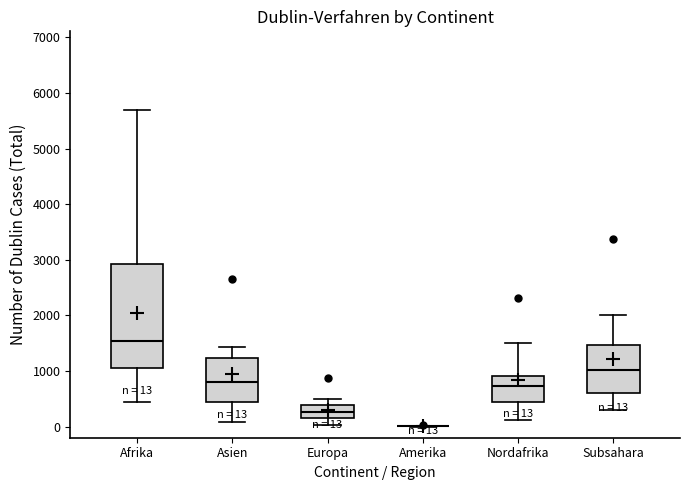

Which box is the tallest, from its lower edge to its upper edge?

Afrika